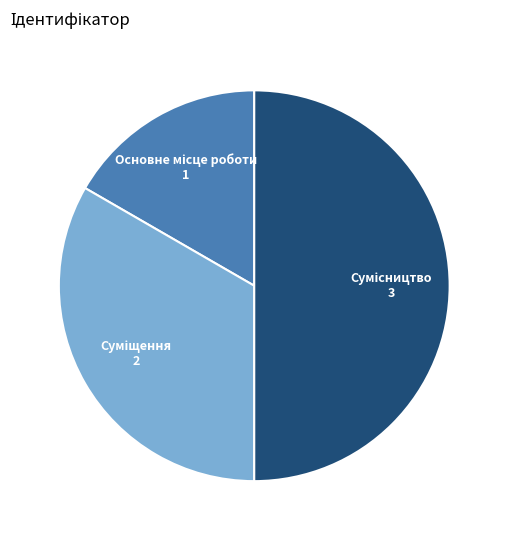

How many segments does this pie chart have?

3